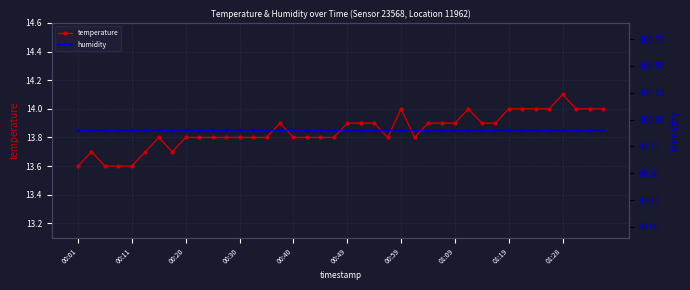

True or false: humidity and temperature cross at least once.

False